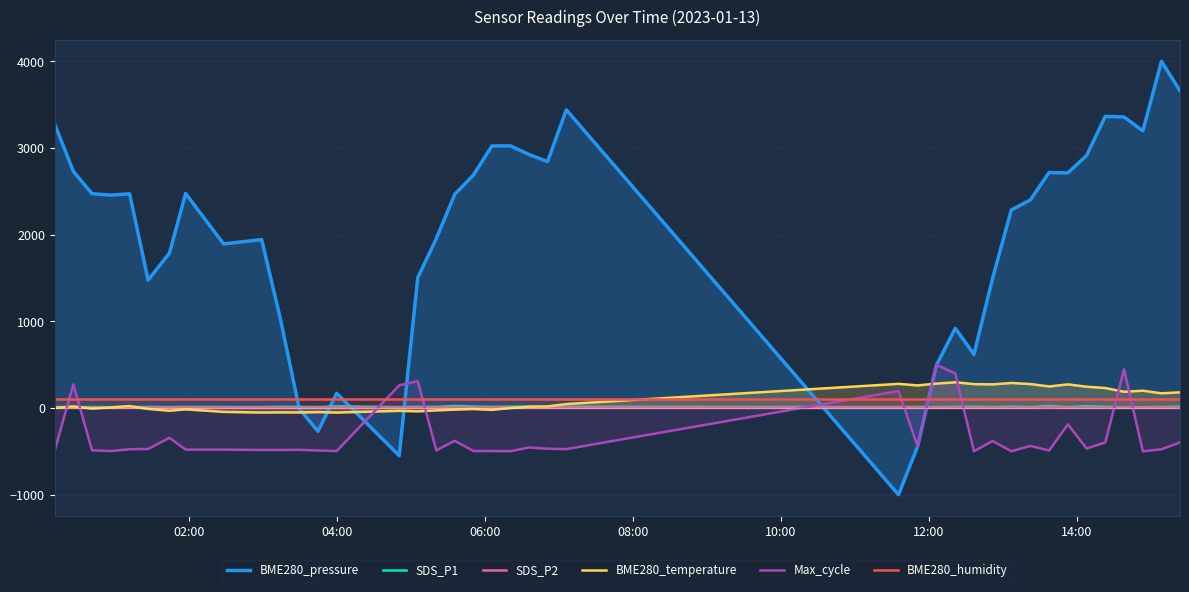

How many intersections are there between SDS_P1 and Max_cycle?

10